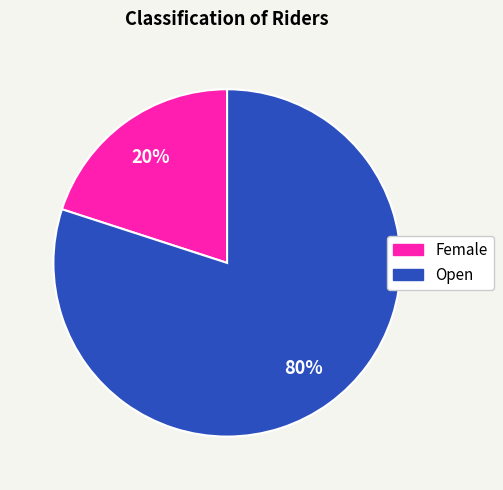

What is the largest slice in the pie chart?

Open